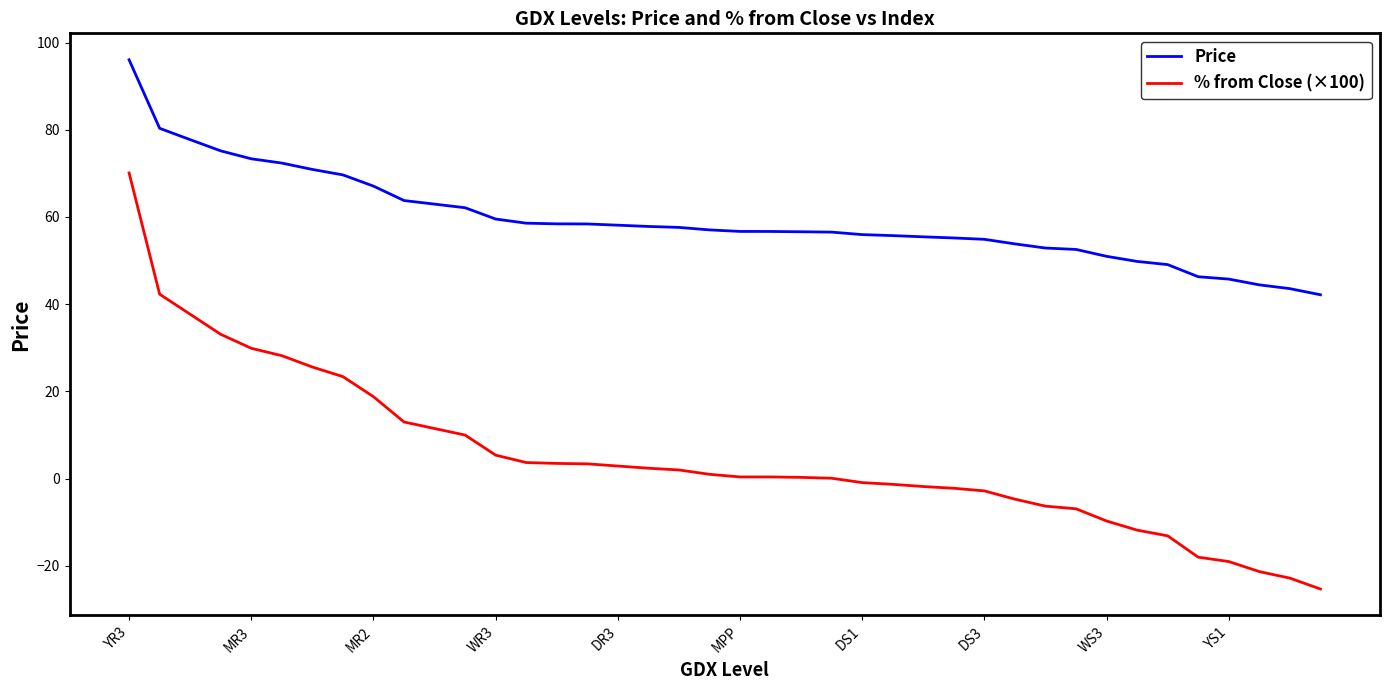

List the series in order of their peak value, highest first.

Price, % from Close (×100)